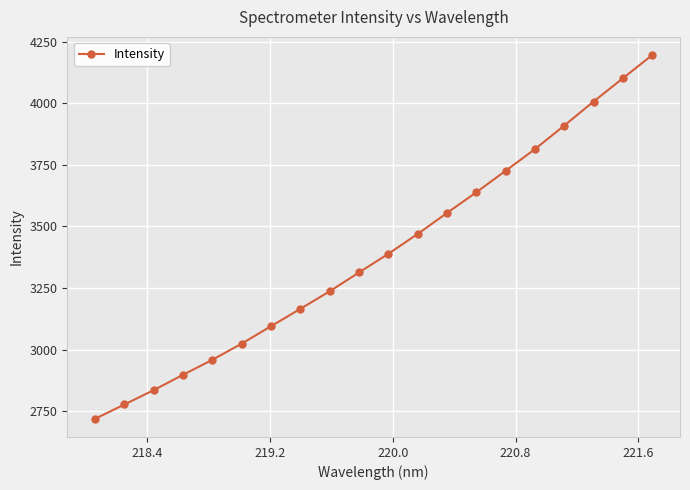

What is the maximum value shown in the chart?

4195.2